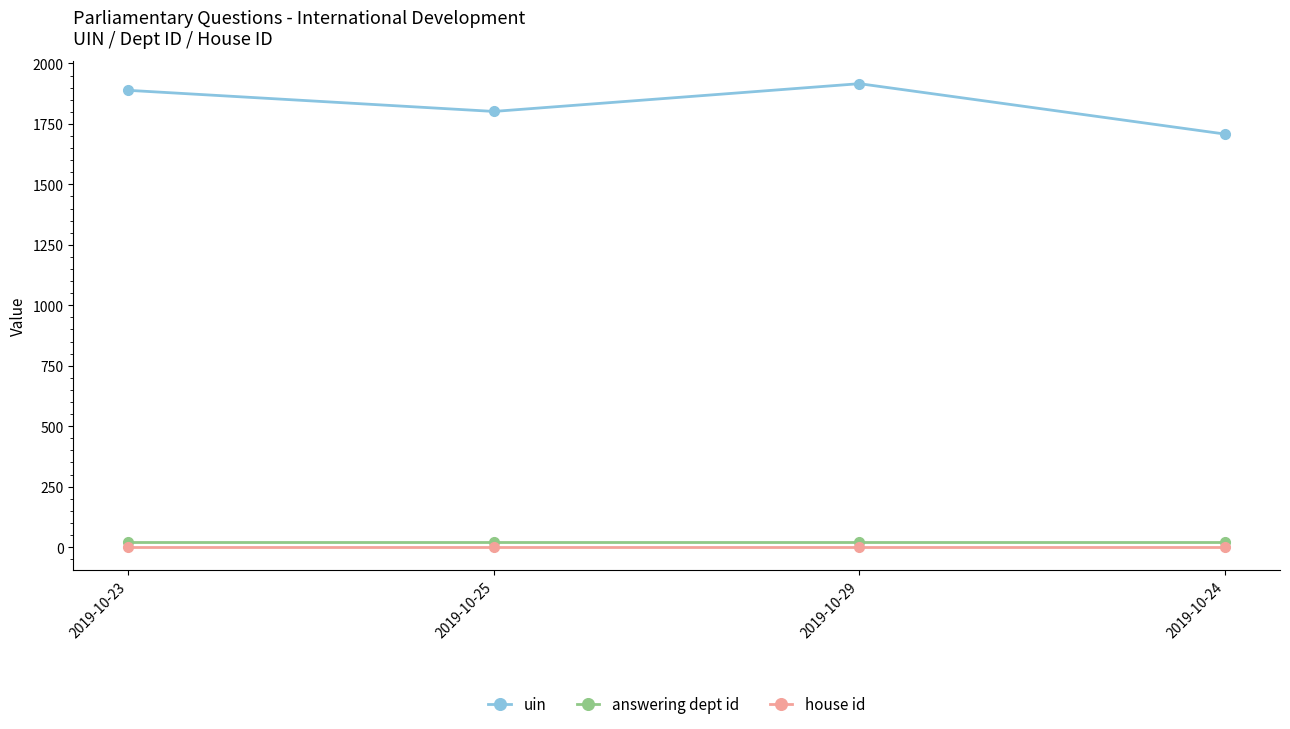

What is the label of the 3rd point from the left?

2019-10-29